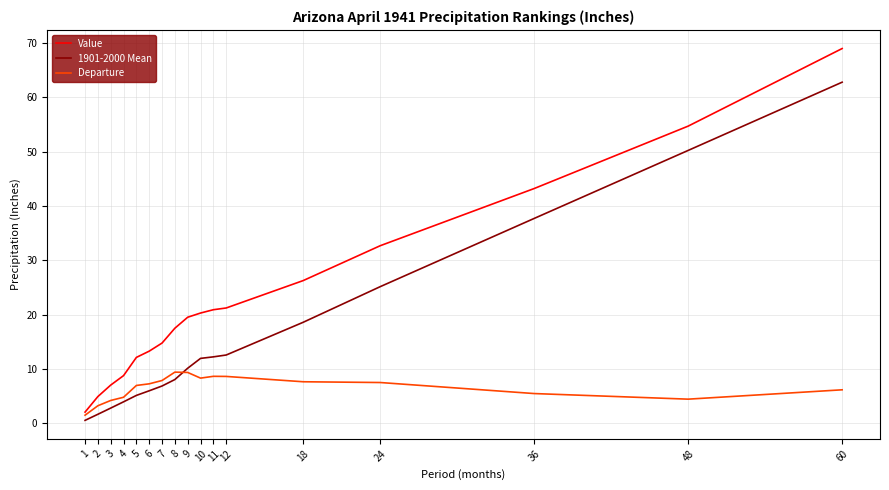

What is the average value of the 1901-2000 Mean series?

16.3